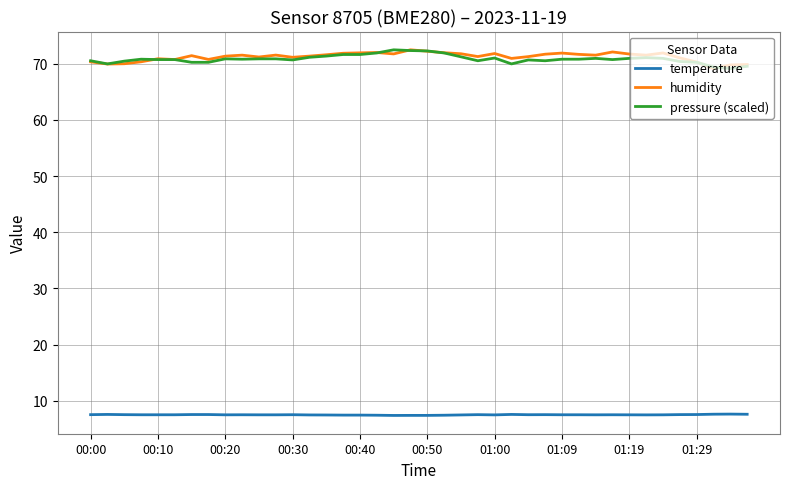

What is the greatest value displayed?

72.5